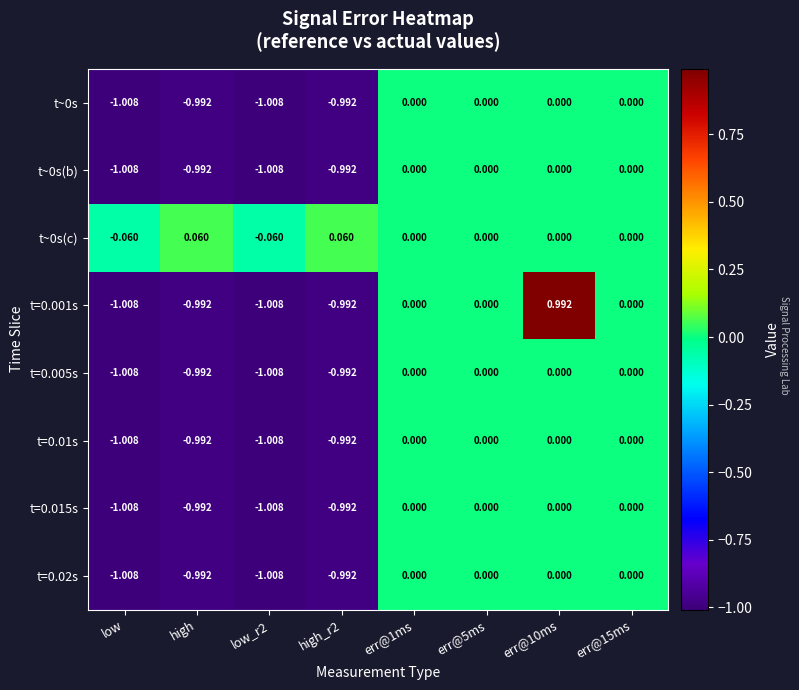

Is the value of t=0.005s at high greater than the value of t=0.001s at err@1ms?

No